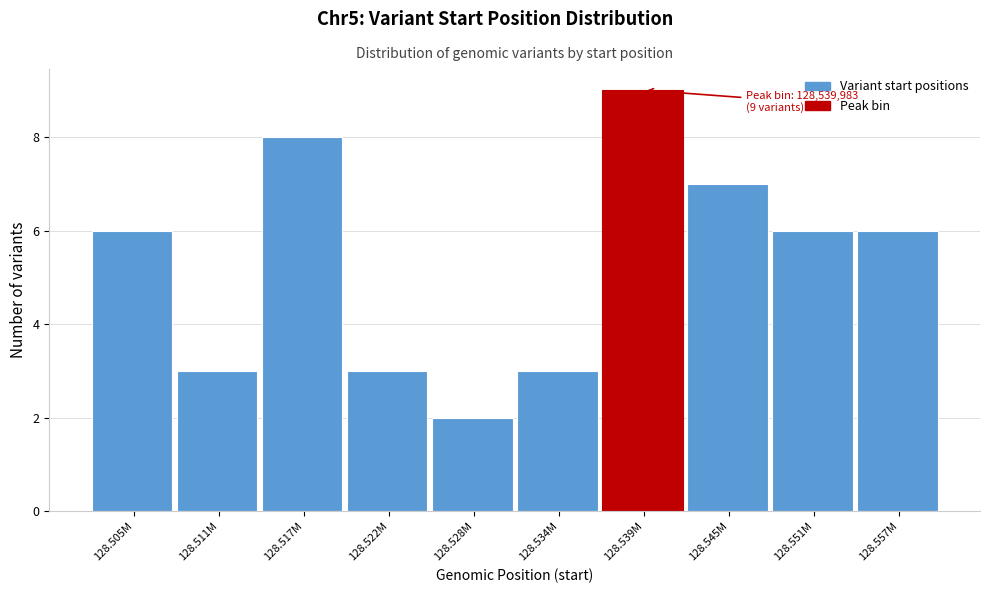

Reading left to right, extract all data points from this chart.

6	3	8	3	2	3	9	7	6	6